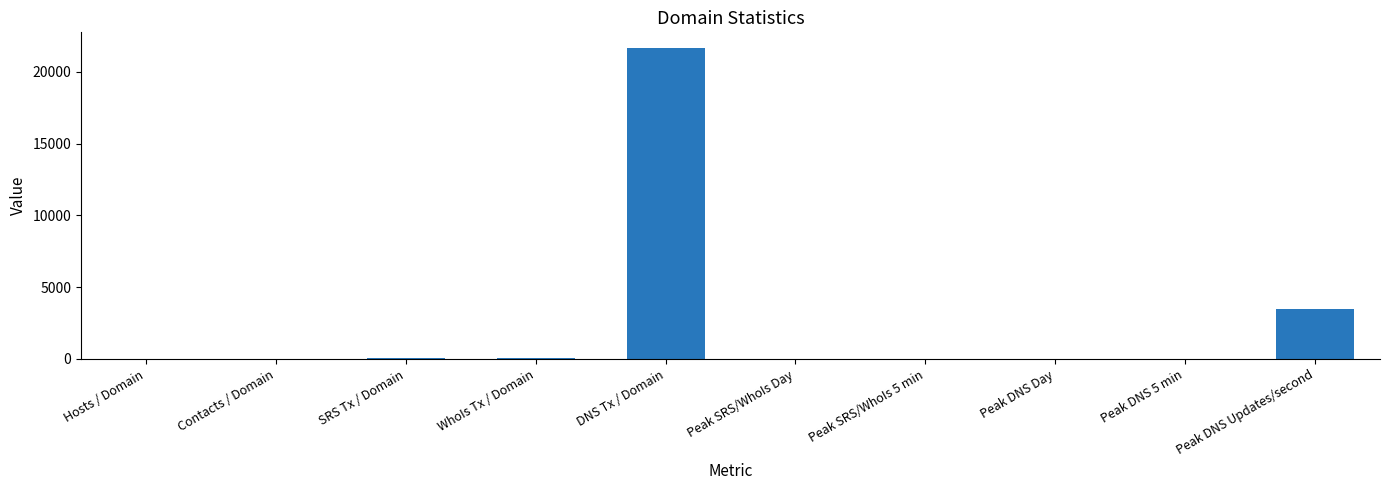

Which has a higher value, DNS Tx / Domain or Contacts / Domain?

DNS Tx / Domain